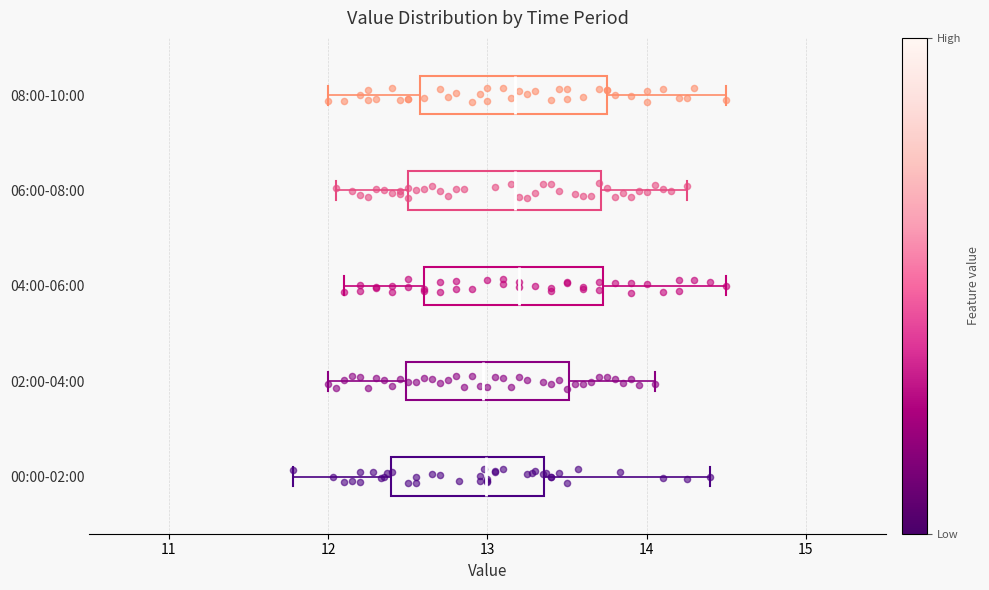

Reading bottom to top, read every box against the x-axis: the position of its median line, the range the box covers, and the ends of its whiskers. The values are not printed on the chart, so give them approximately, as read against the axis.

00:00-02:00: median 13.0, box 12.4 to 13.4, whiskers 11.8 to 14.4
02:00-04:00: median 13.0, box 12.5 to 13.5, whiskers 12.0 to 14.1
04:00-06:00: median 13.2, box 12.6 to 13.7, whiskers 12.1 to 14.5
06:00-08:00: median 13.2, box 12.5 to 13.7, whiskers 12.1 to 14.3
08:00-10:00: median 13.2, box 12.6 to 13.8, whiskers 12.0 to 14.5